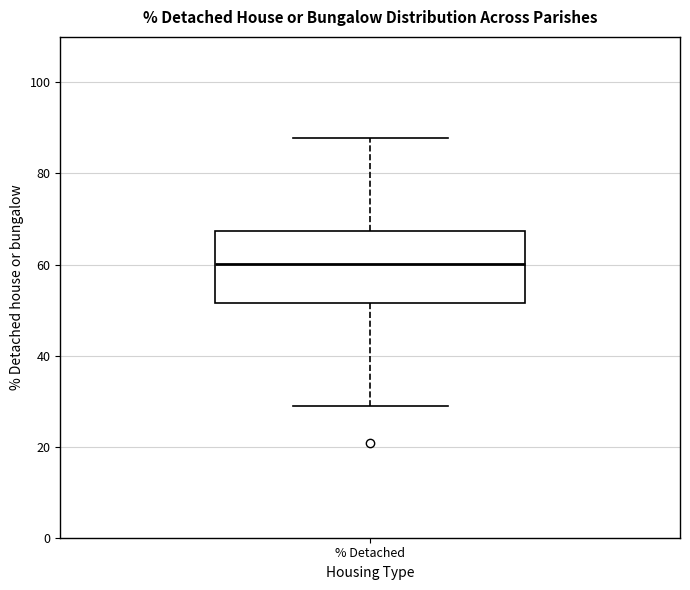

Where does the upper whisker of the box for % Detached end on the y-axis? The values are not printed on the chart, so give them approximately, as read against the axis.

88